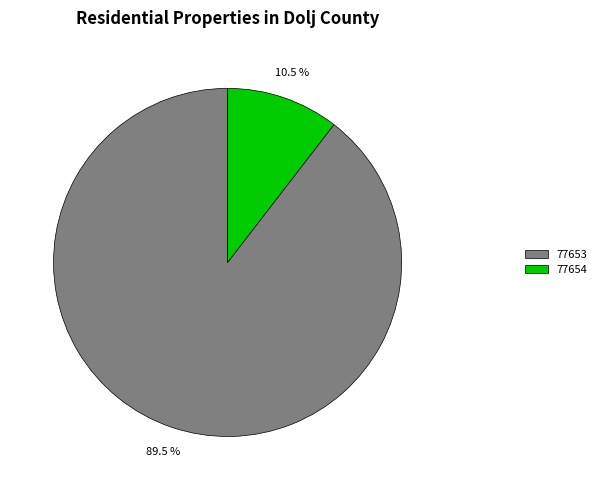

What is the total percentage of 77654 and 77653?

100.0%